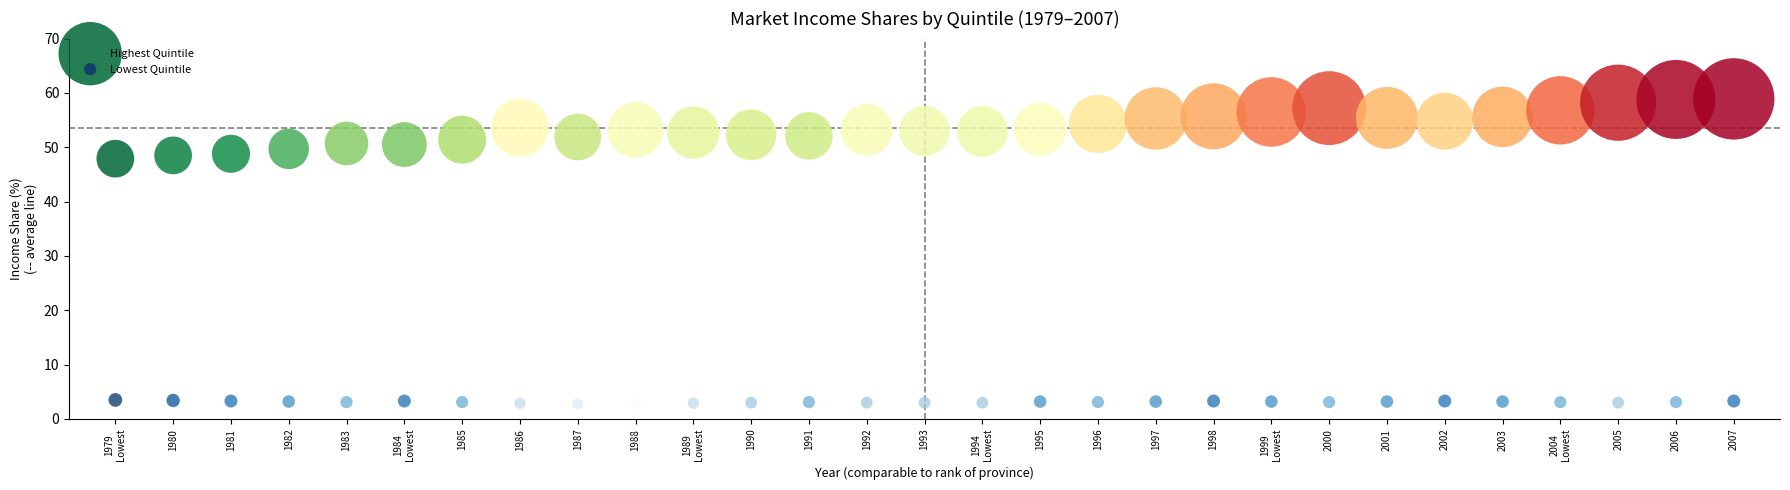

What are all the series names shown in the legend?

Highest Quintile, Lowest Quintile